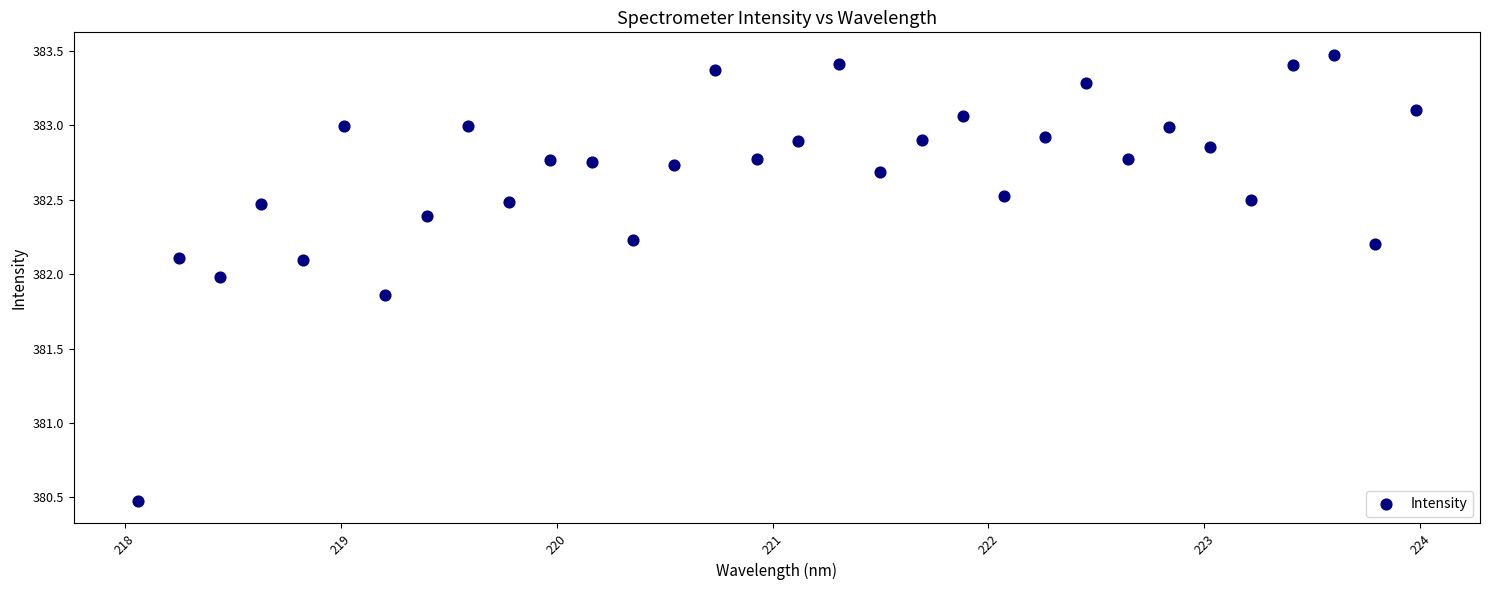

What Y value in the scatter plot is closest to 381?

380.5